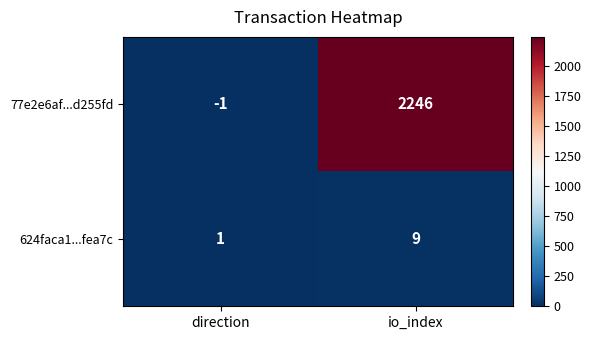

How many data points does each series have?

2